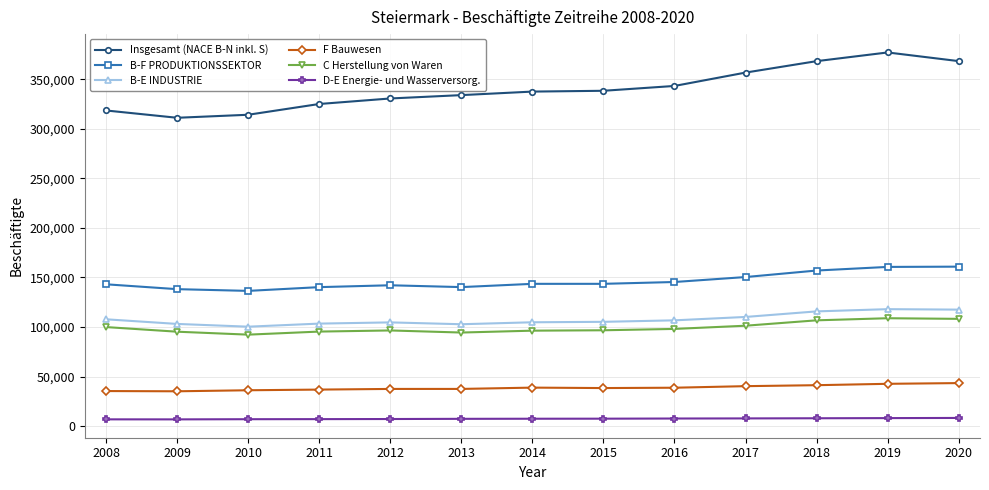

Which series has the widest spread of values?

Insgesamt (NACE B-N inkl. S)